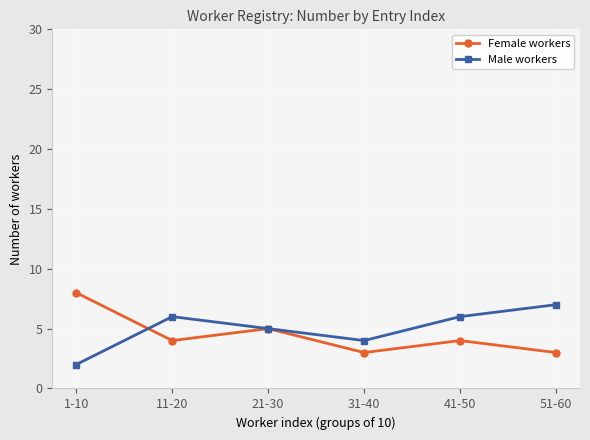

Which series has the largest total across all categories?

Male workers